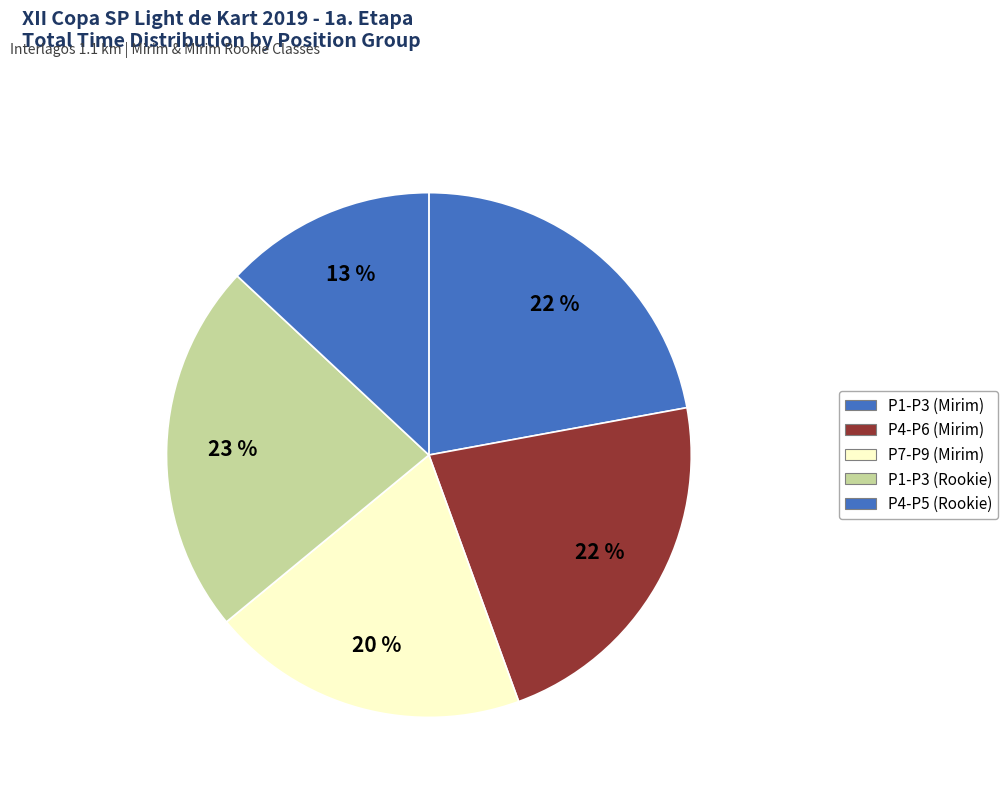

How many segments does this pie chart have?

5